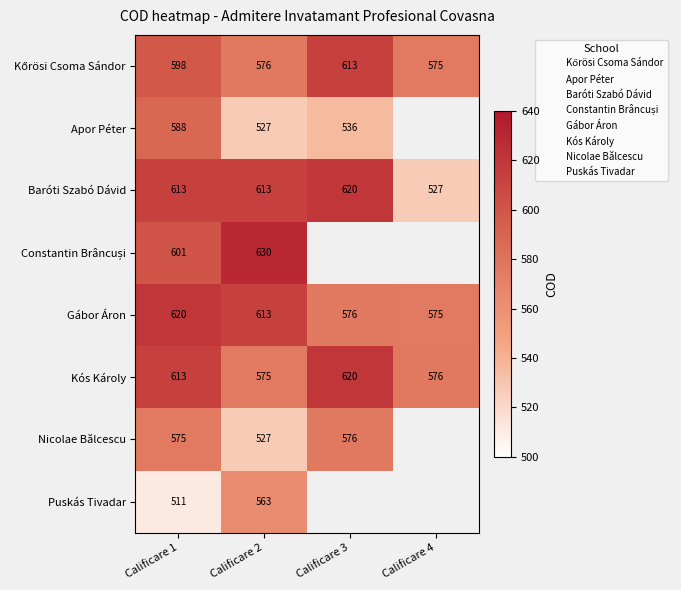

What is the spread (max minus min) of values at Calificare 2?

103